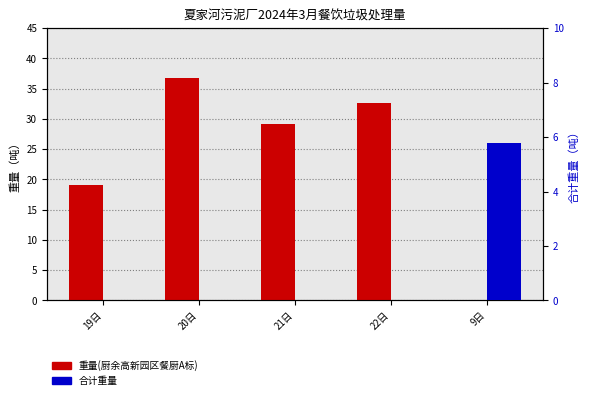

What is the maximum value shown in the chart?

36.8